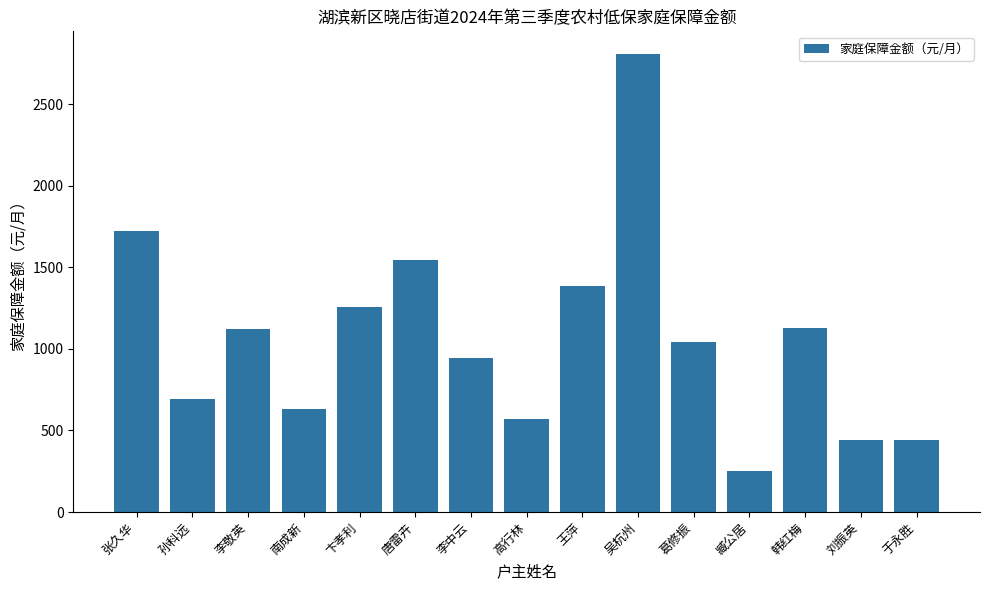

What is the sum of all values?

15997